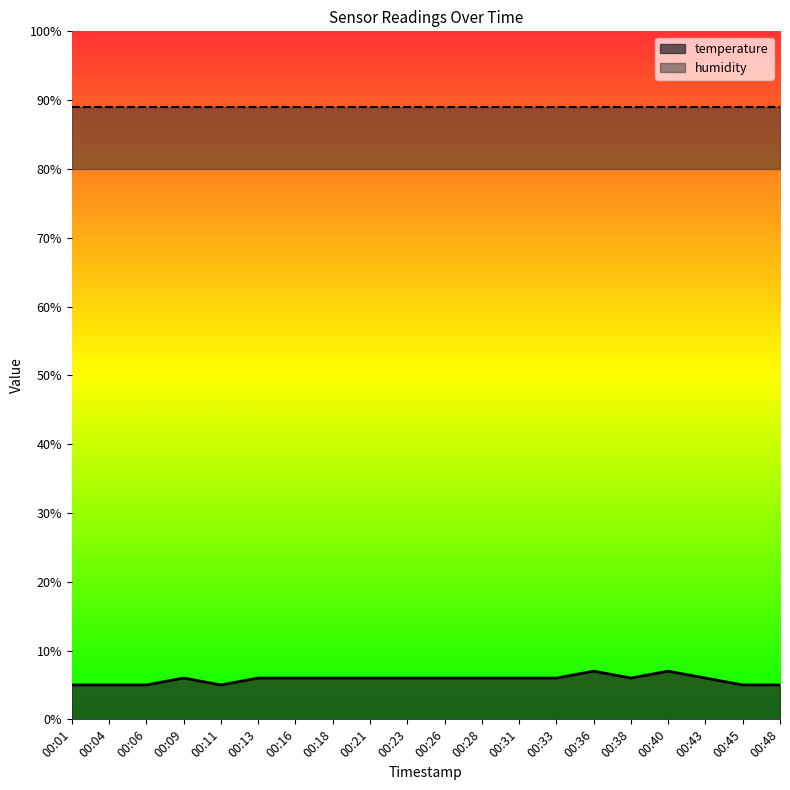

Between 00:33 and 00:48, which is larger?

00:33